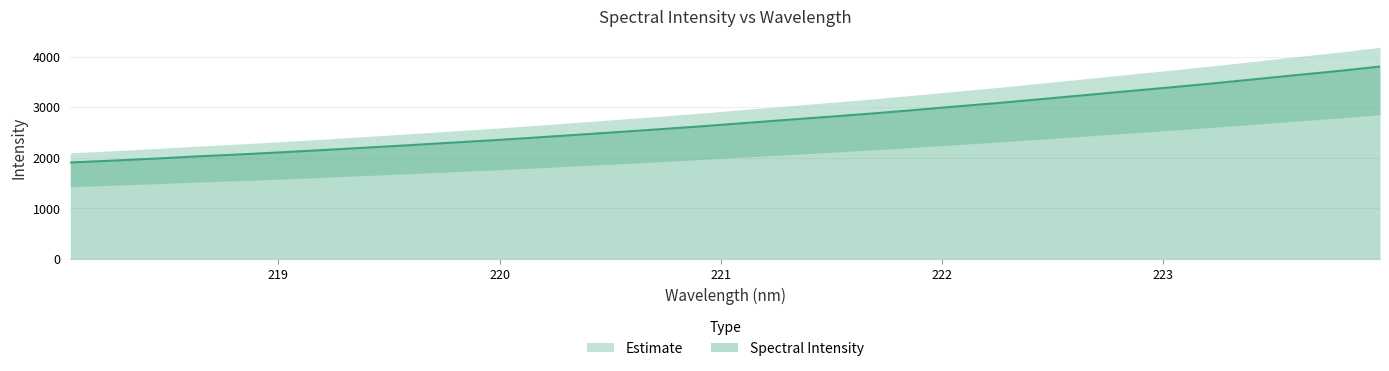

How many lines are shown in the chart?

1